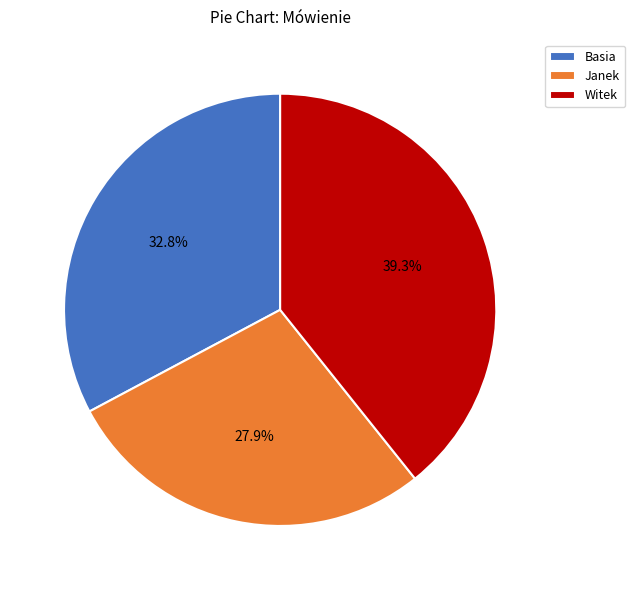

To the nearest percent, what is the difference between the largest and smallest slice percentages?

11%